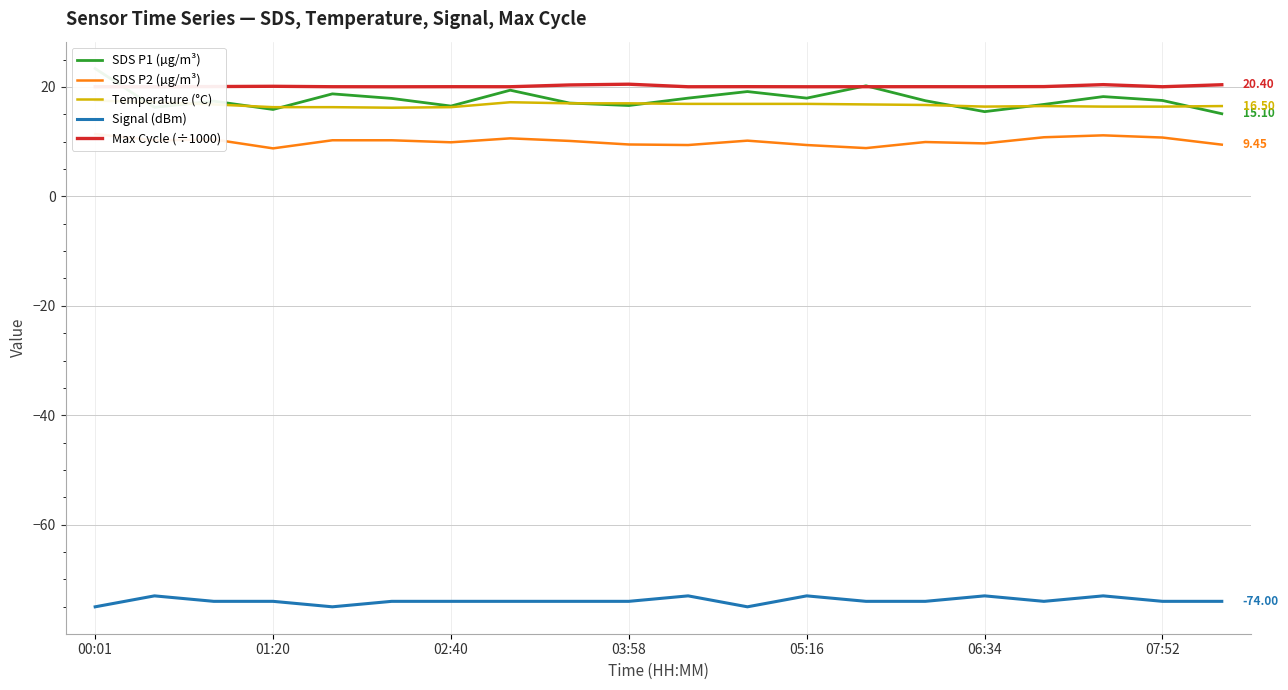

List the series in order of their peak value, lowest first.

Signal (dBm), SDS P2 (µg/m³), Temperature (°C), Max Cycle (÷1000), SDS P1 (µg/m³)